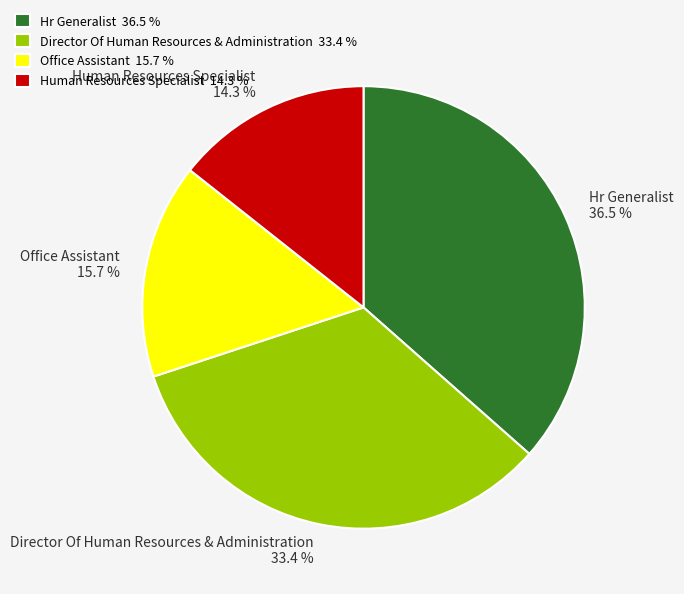

How much of the chart is everything except Director Of Human Resources & Administration?

66.6%